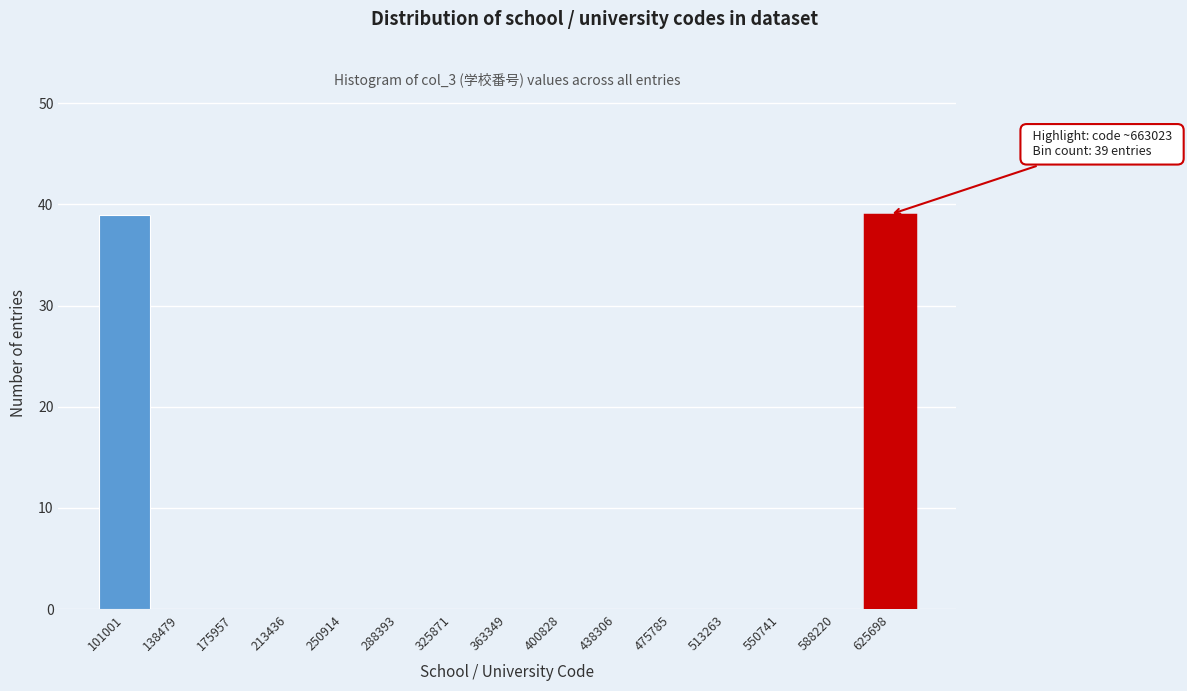

Reading right to left, transcribe all the data shown in this chart.

625698=39	588220=0	550741=0	513263=0	475785=0	438306=0	400828=0	363349=0	325871=0	288393=0	250914=0	213436=0	175957=0	138479=0	101001=39